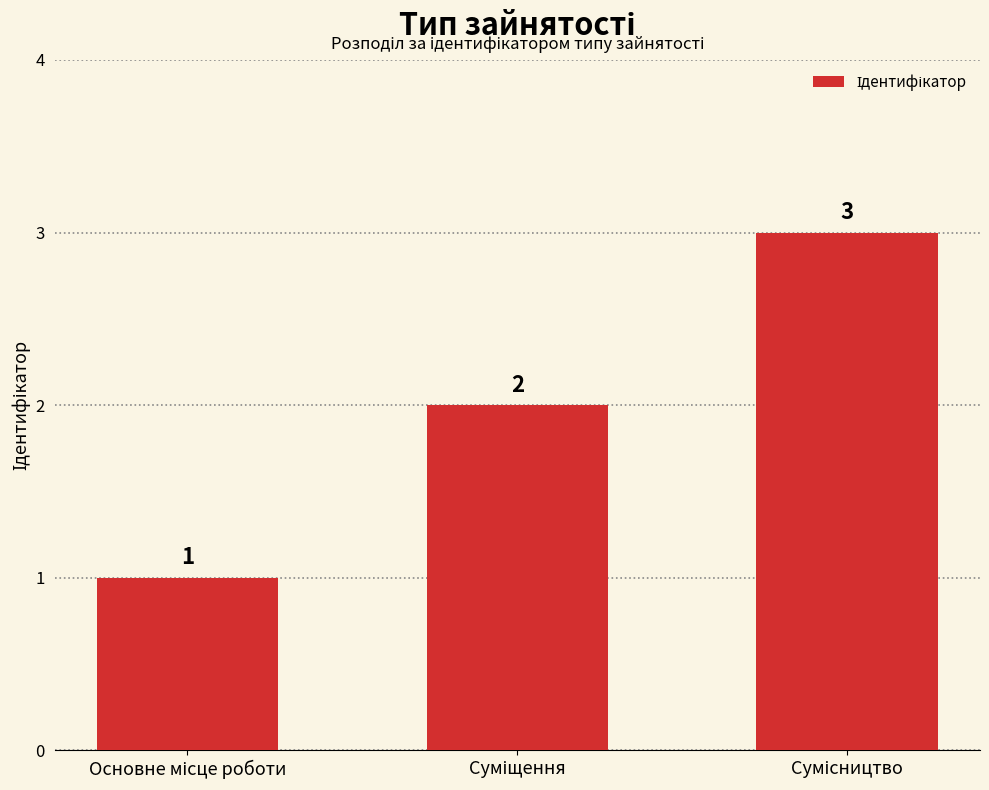

What is the greatest value displayed?

3